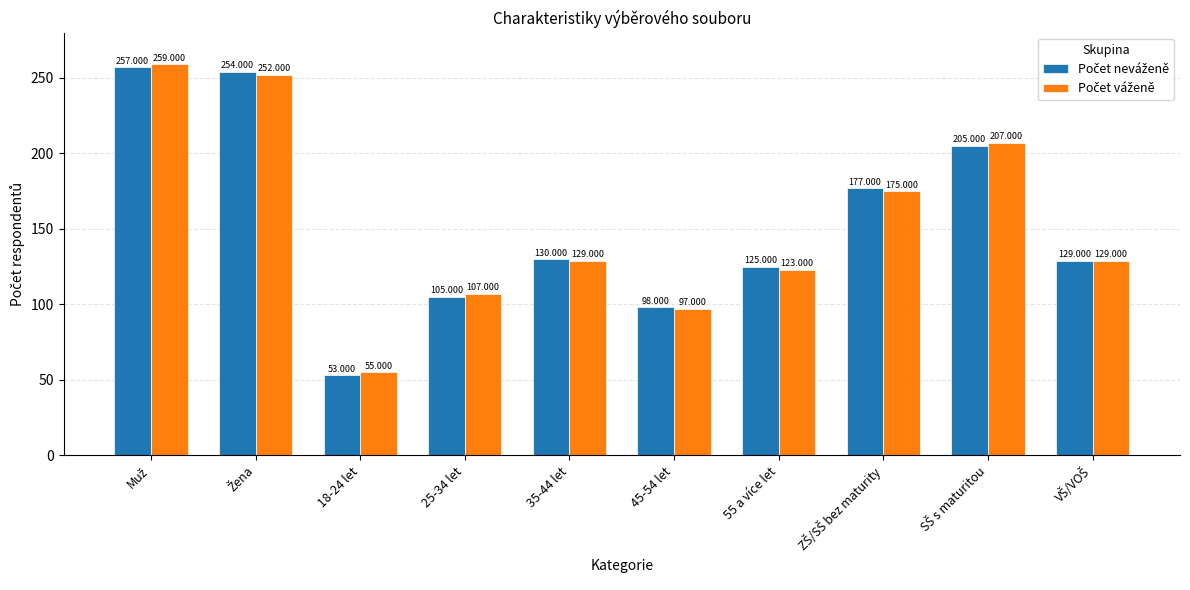

Where does the Počet neváženě series first go above 130?

Muž